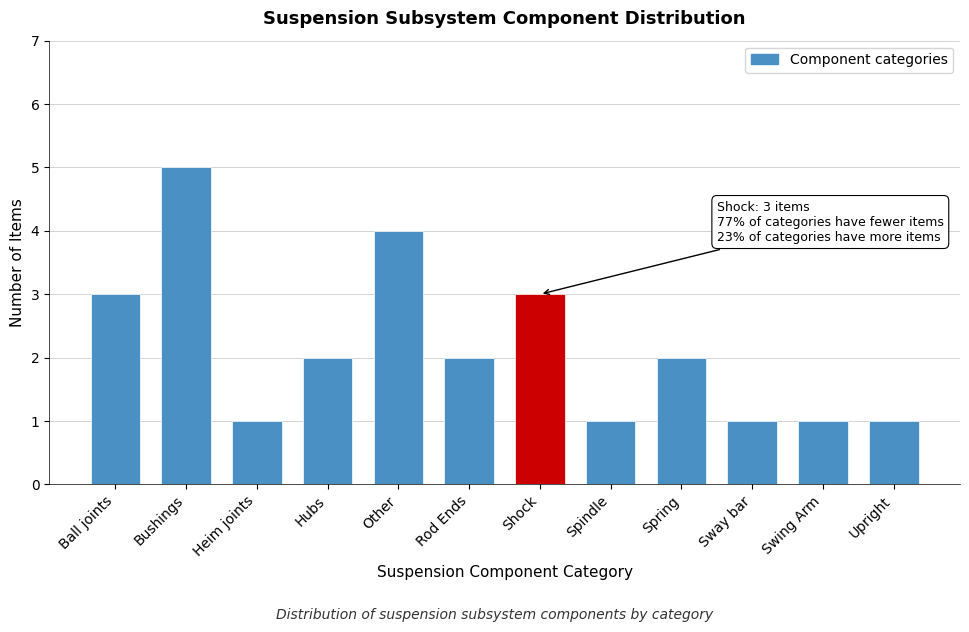

Reading right to left, extract all data points from this chart.

Upright=1	Swing Arm=1	Sway bar=1	Spring=2	Spindle=1	Shock=3	Rod Ends=2	Other=4	Hubs=2	Heim joints=1	Bushings=5	Ball joints=3